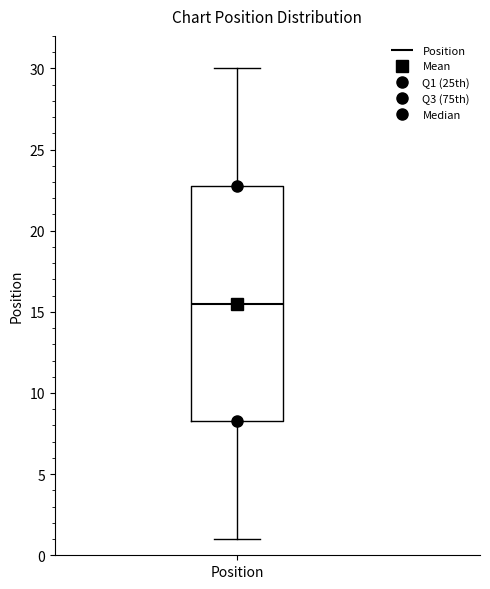

Where is the upper edge of the box for Position on the y-axis? The values are not printed on the chart, so give them approximately, as read against the axis.

23.0